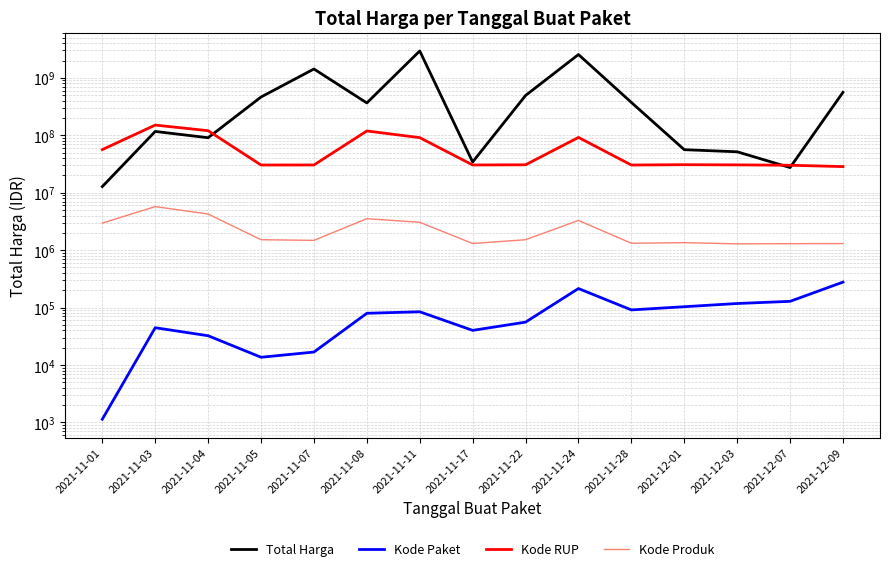

What is the minimum value shown in the chart?

1139